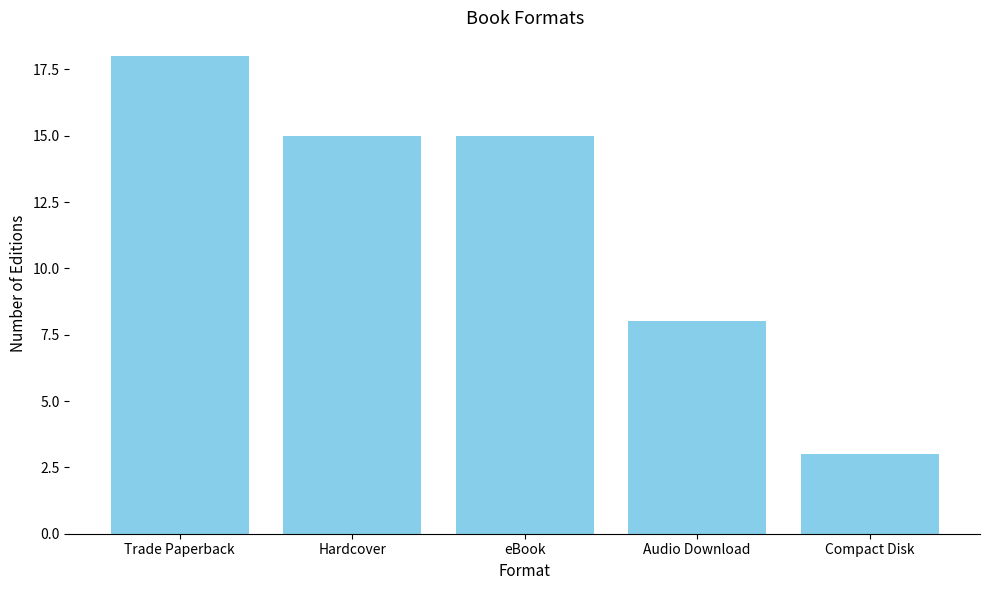

The chart shows a value of 6 at Trade Paperback. True or false?

False